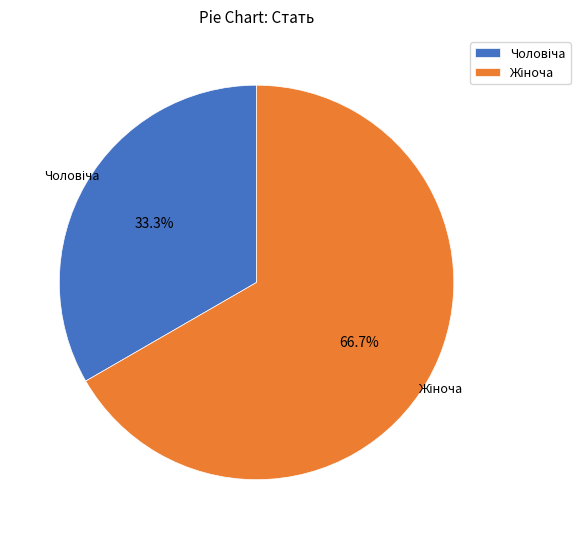

Is there any slice that represents more than half of the pie?

Yes